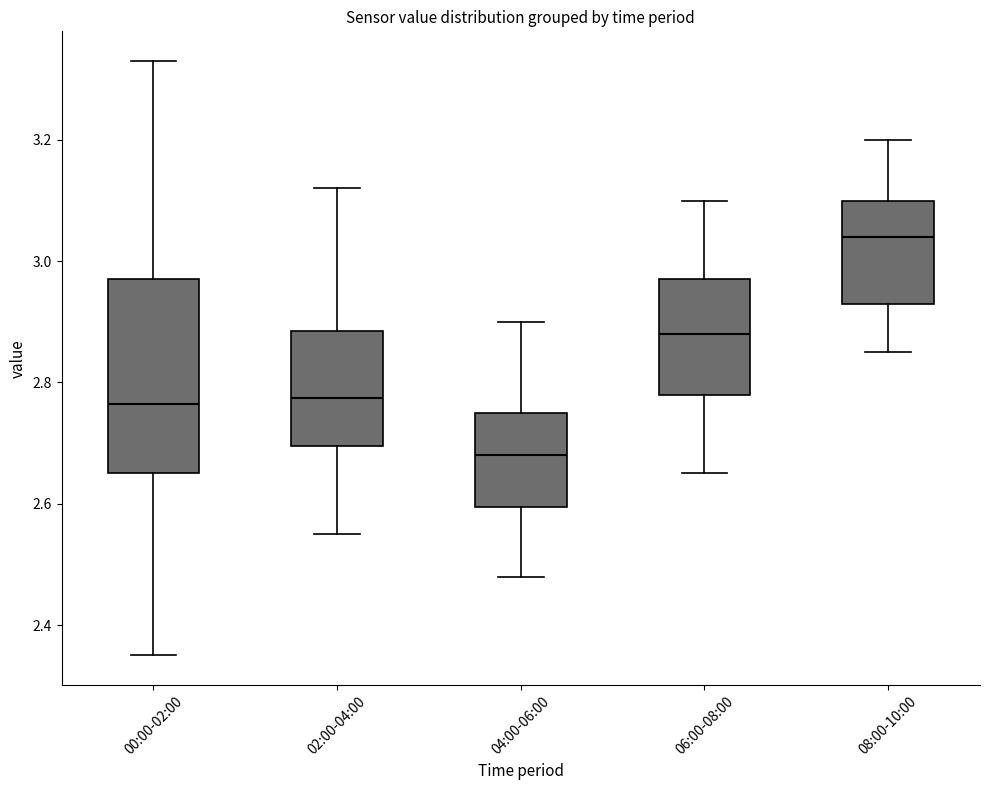

Where is the lower edge of the box for 06:00-08:00 on the y-axis? The values are not printed on the chart, so give them approximately, as read against the axis.

2.78